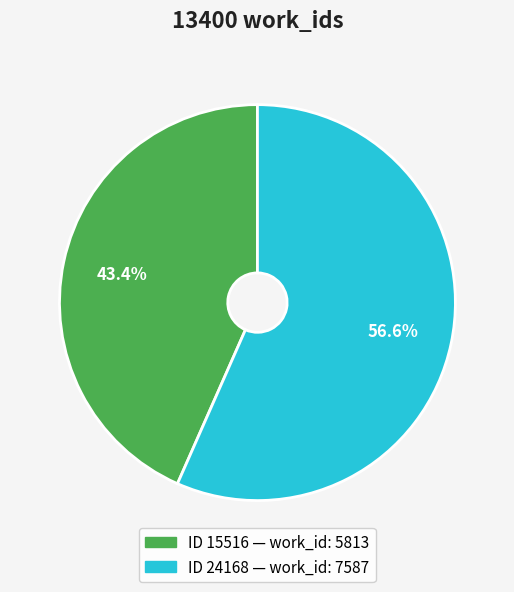

Does any single category account for the majority?

Yes